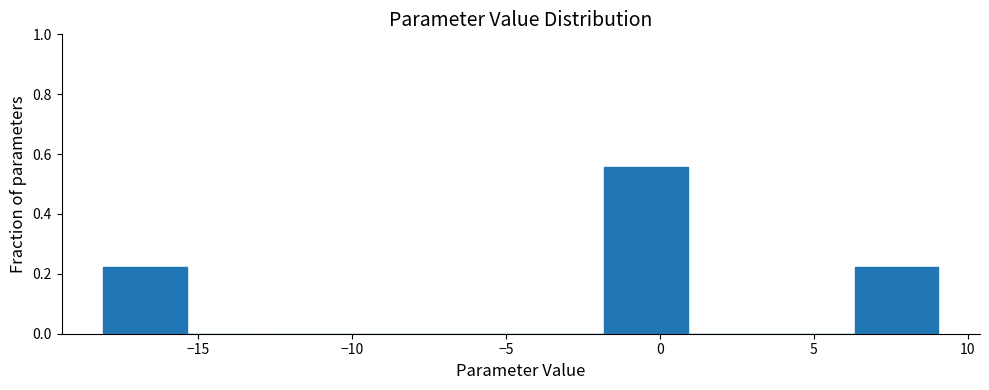

How tall is the bar that spans -2.0 to 1.0 on the x-axis? Neither the bar edges nor the heights are printed on the chart, so give them approximately, as read against the axes.

0.56